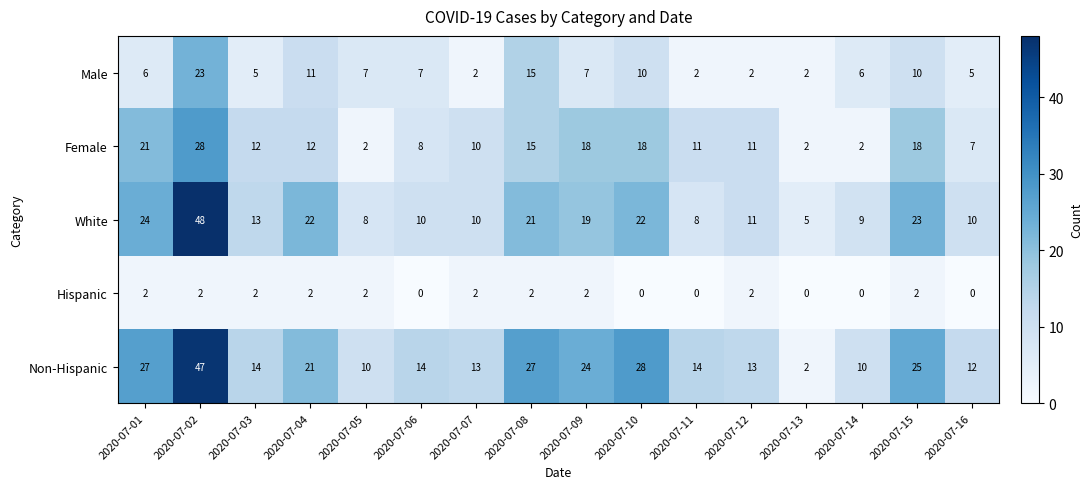

Rank the series by their maximum value, from lowest to highest.

Hispanic, Male, Female, Non-Hispanic, White